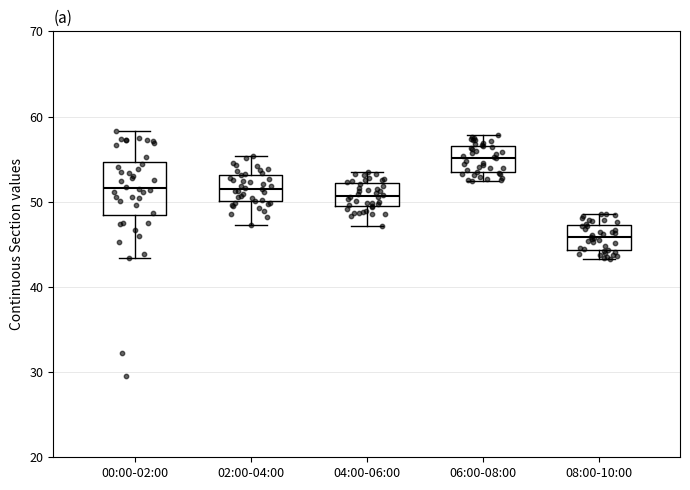

Reading left to right, read every box against the y-axis: the position of its median line, the range the box covers, and the ends of its whiskers. The values are not printed on the chart, so give them approximately, as read against the axis.

00:00-02:00: median 52, box 48 to 55, whiskers 43 to 58
02:00-04:00: median 52, box 50 to 53, whiskers 47 to 55
04:00-06:00: median 51, box 49 to 52, whiskers 47 to 54
06:00-08:00: median 55, box 53 to 57, whiskers 52 to 58
08:00-10:00: median 46, box 44 to 47, whiskers 43 to 49